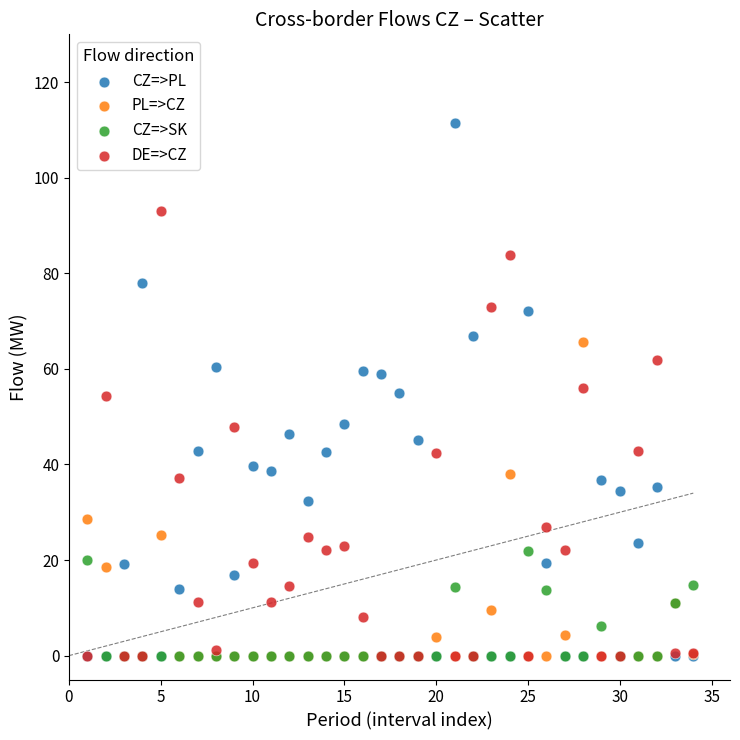

What are all the series names shown in the legend?

CZ=>PL, PL=>CZ, CZ=>SK, DE=>CZ